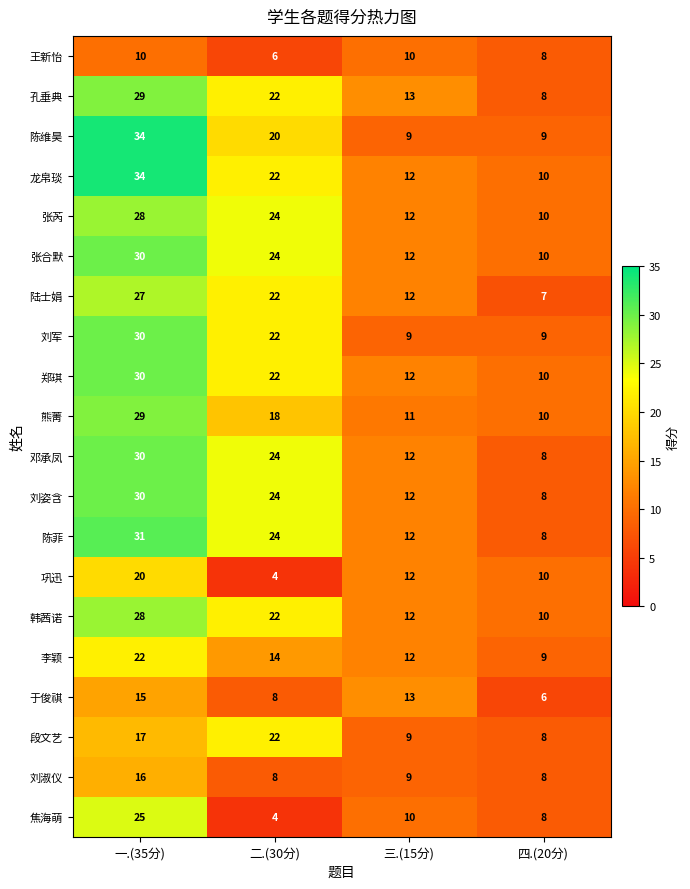

What is the average value of the 龙帛琰 series?

20